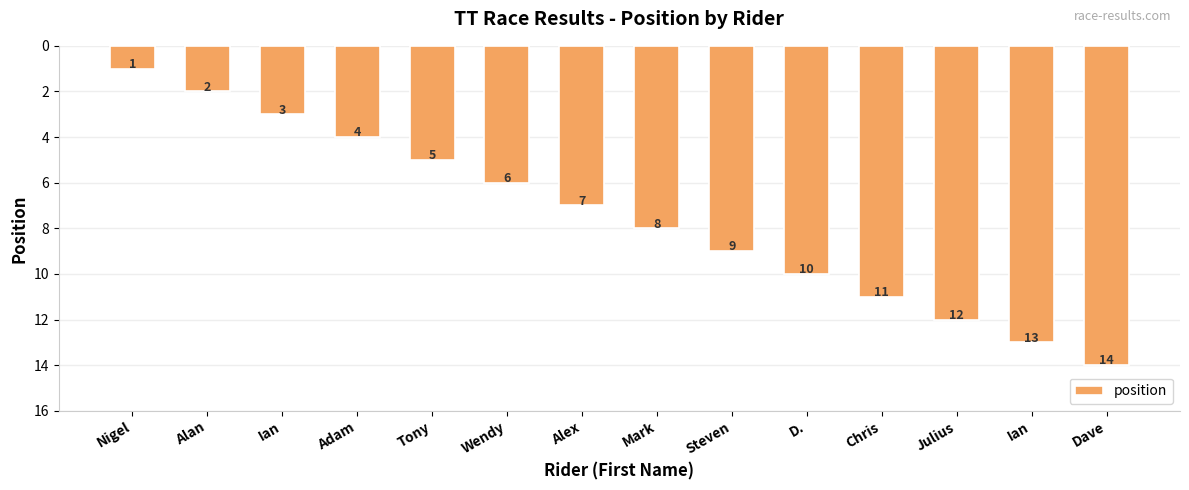

Reading right to left, extract all data points from this chart.

Dave=14	Ian=13	Julius=12	Chris=11	D.=10	Steven=9	Mark=8	Alex=7	Wendy=6	Tony=5	Adam=4	Ian=3	Alan=2	Nigel=1